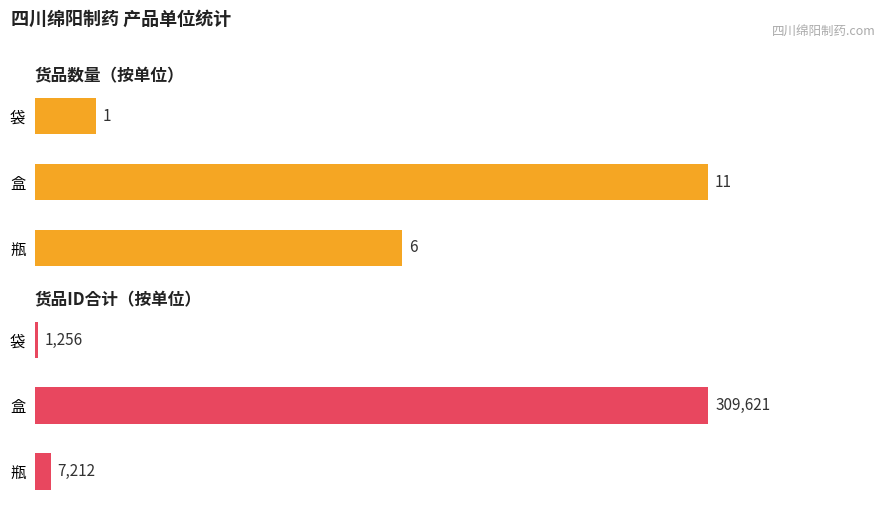

Count the 货品数量 values in the range 1 to 11.

3